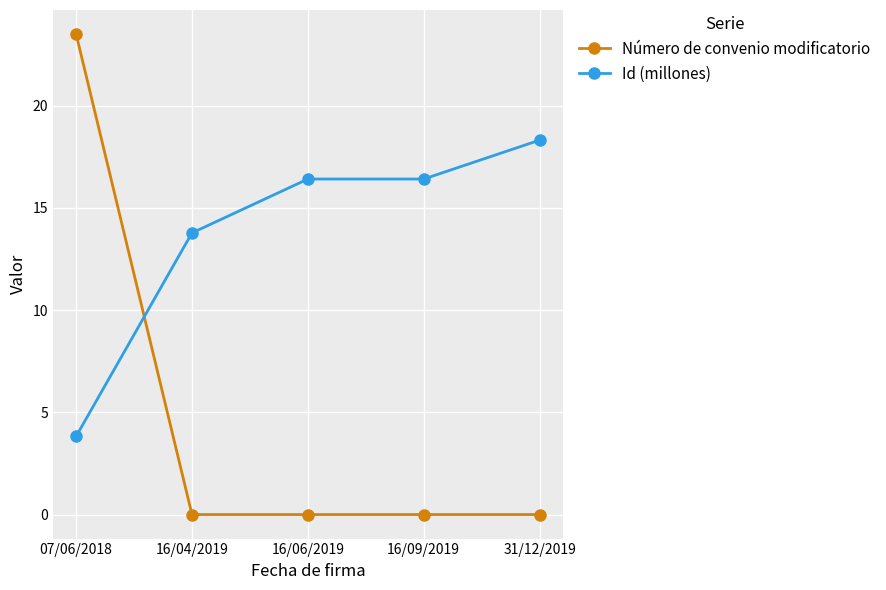

What is the difference between the highest and lowest values at 07/06/2018?

19.7